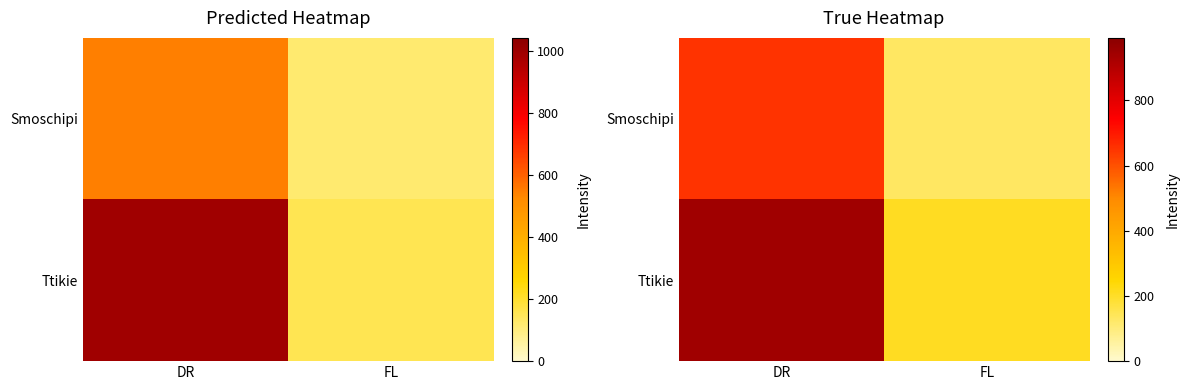

What value does the Smoschipi series have at DR?

651.6